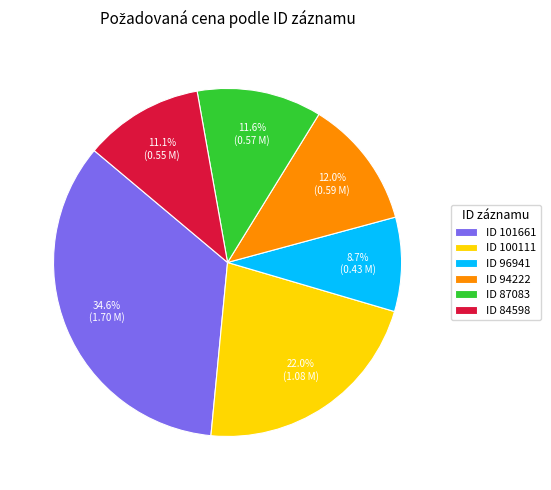

What is the ratio of the value at ID 96941 to the value at ID 87083?

0.8